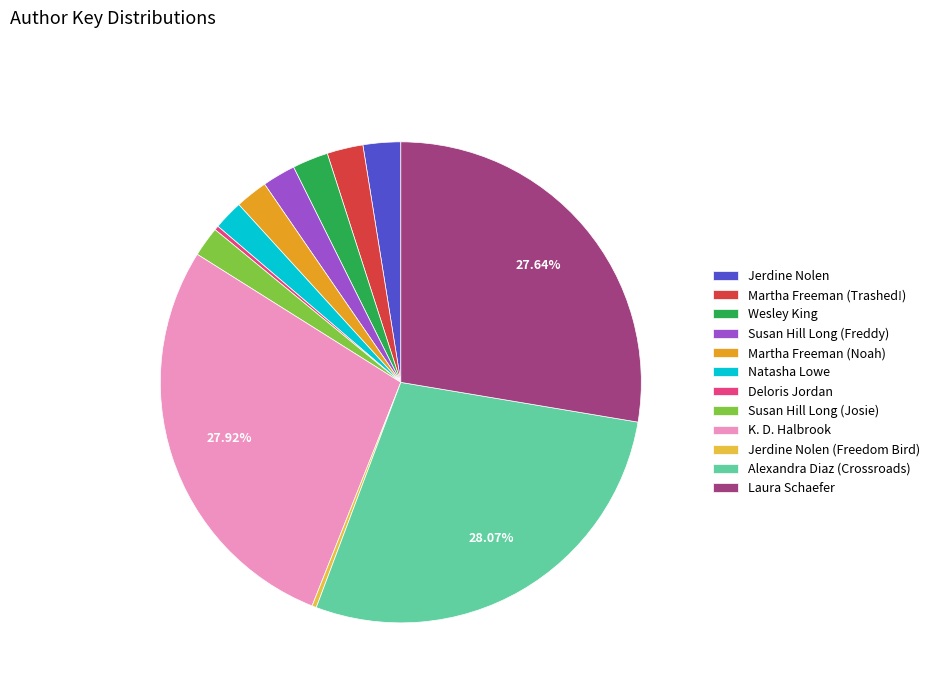

Is the sum of Deloris Jordan and K. D. Halbrook greater than half?

No